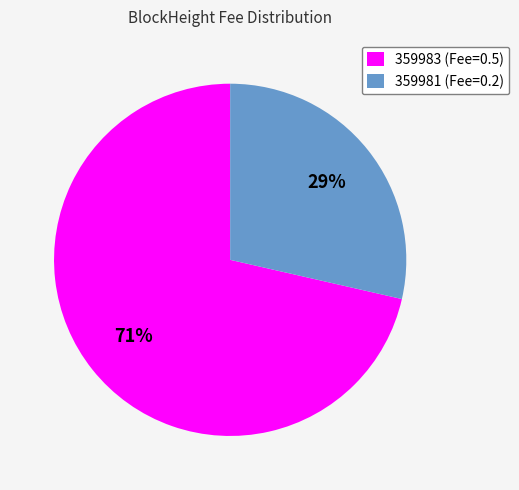

To the nearest percent, what is the average slice percentage?

50%